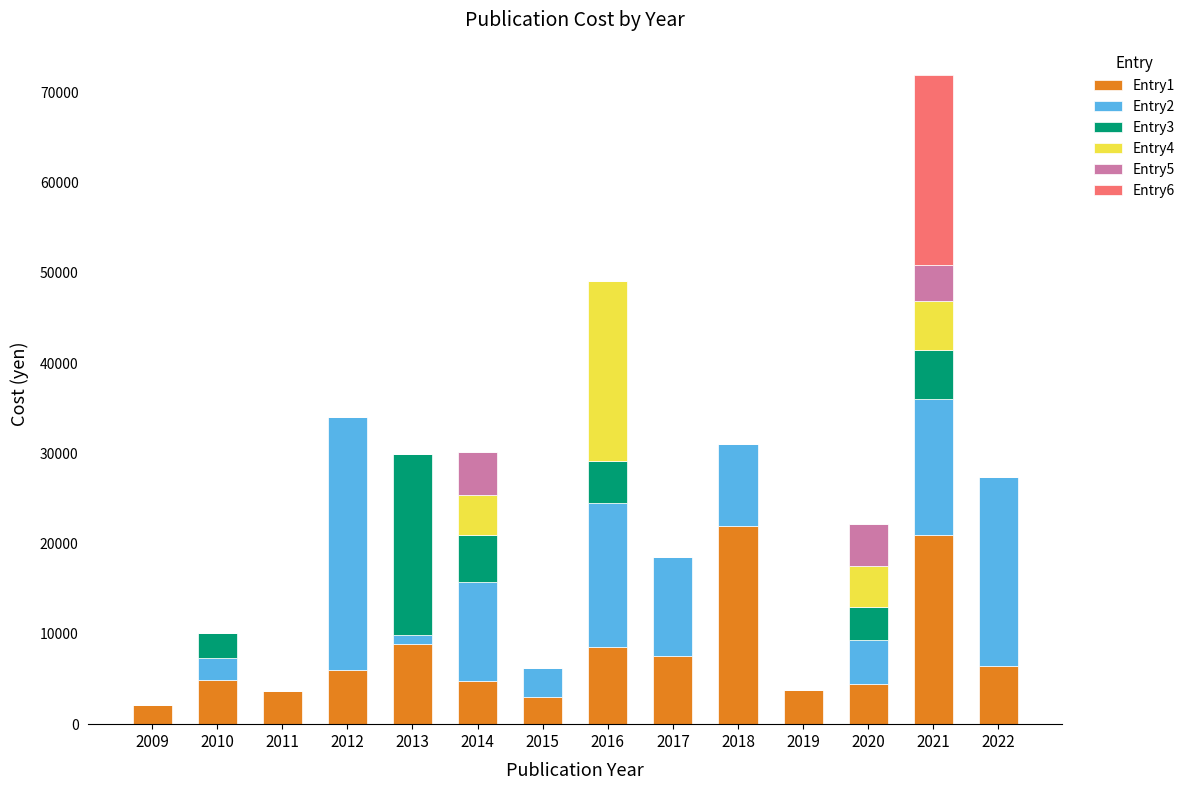

At which category is the sum across all series the highest?

2021